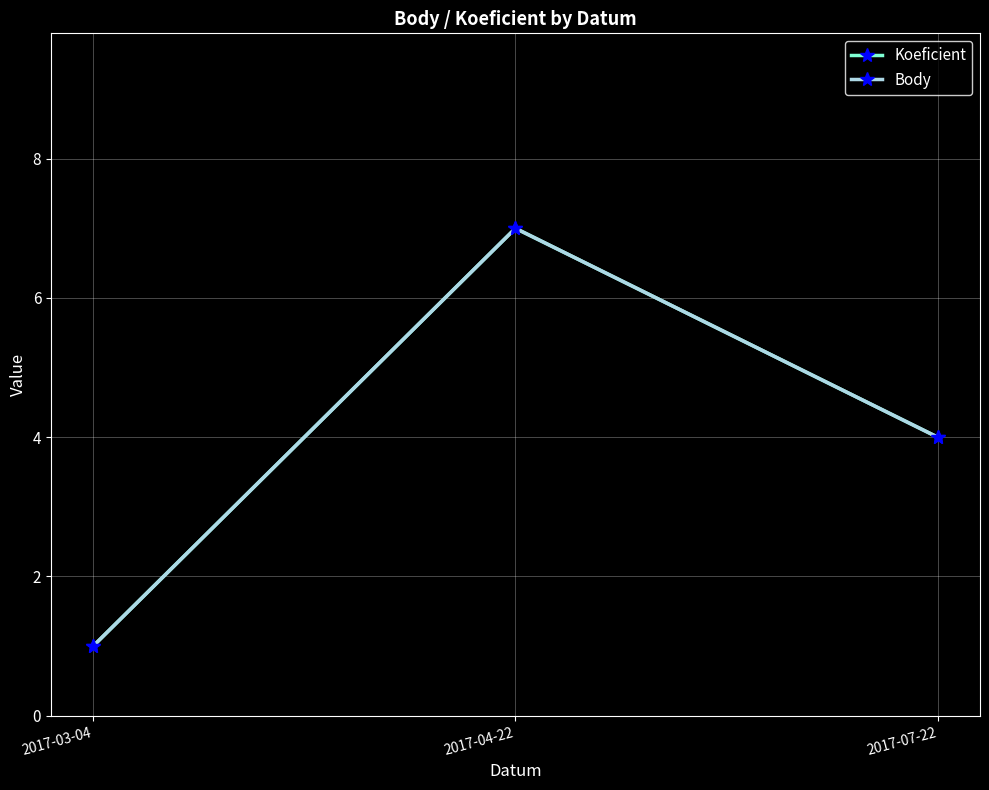

Does the chart have visible grid lines?

Yes